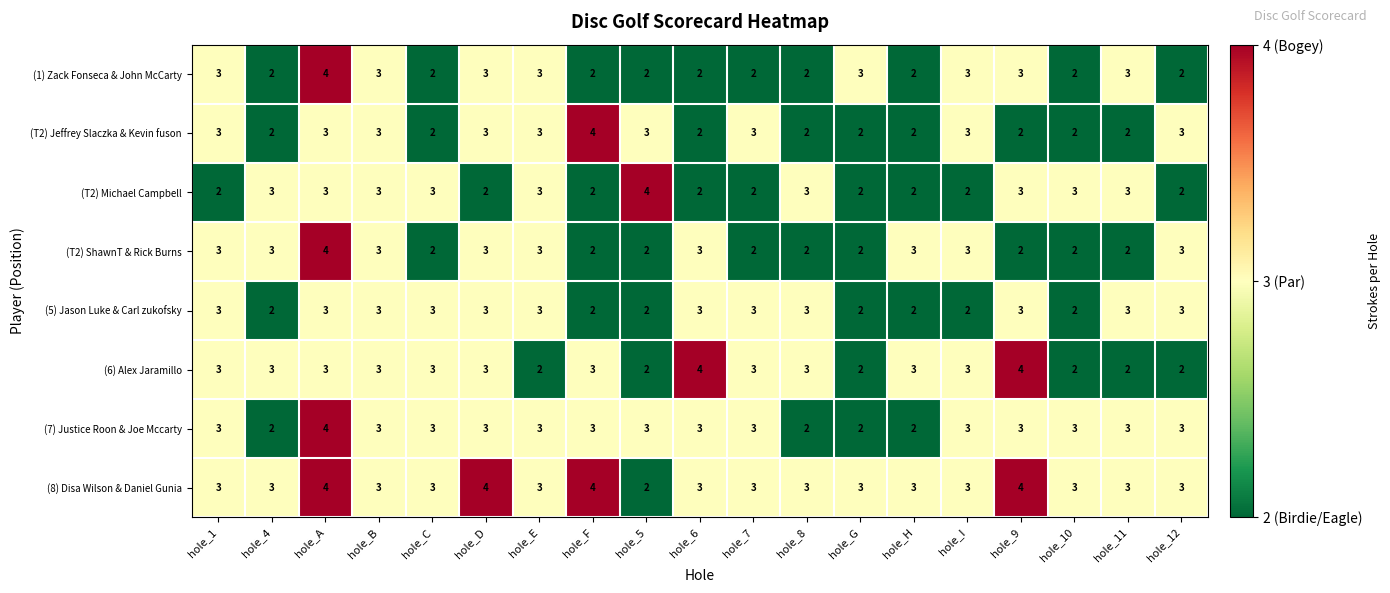

Count the (1) Zack Fonseca & John McCarty values in the range 2 to 3.

18